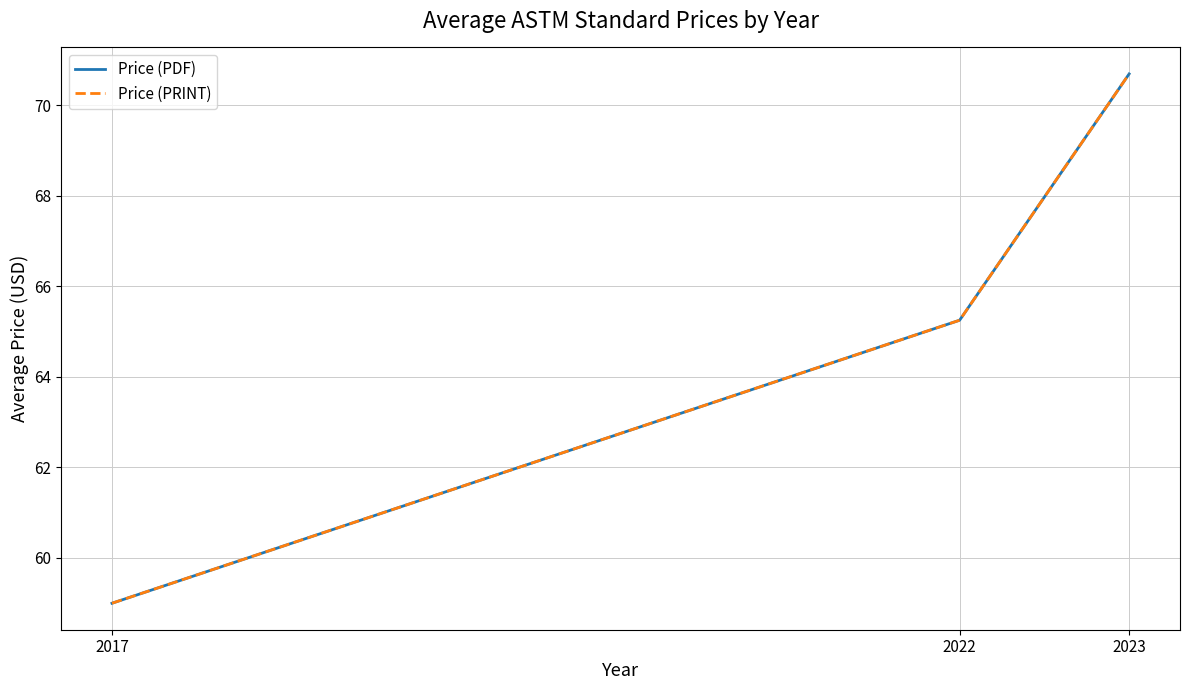

Is this an area chart (filled region under the line)?

No